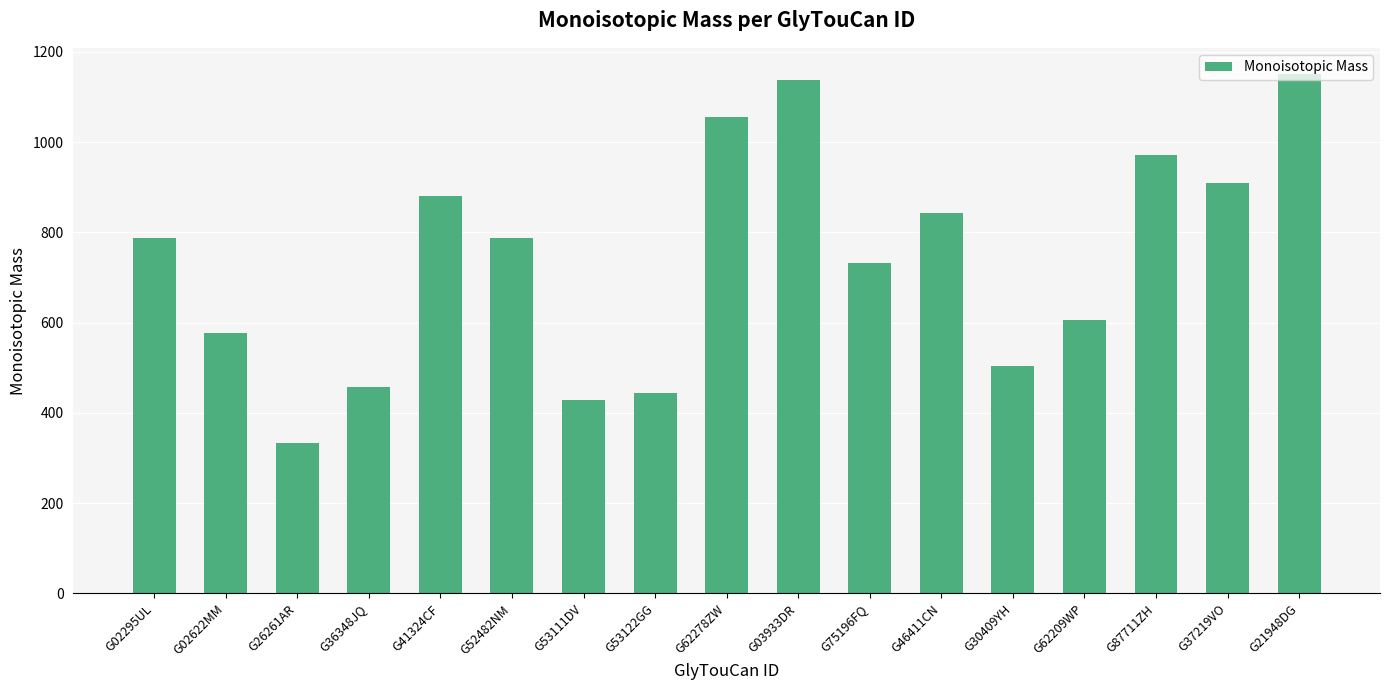

Which has a higher value, G30409YH or G37219VO?

G37219VO